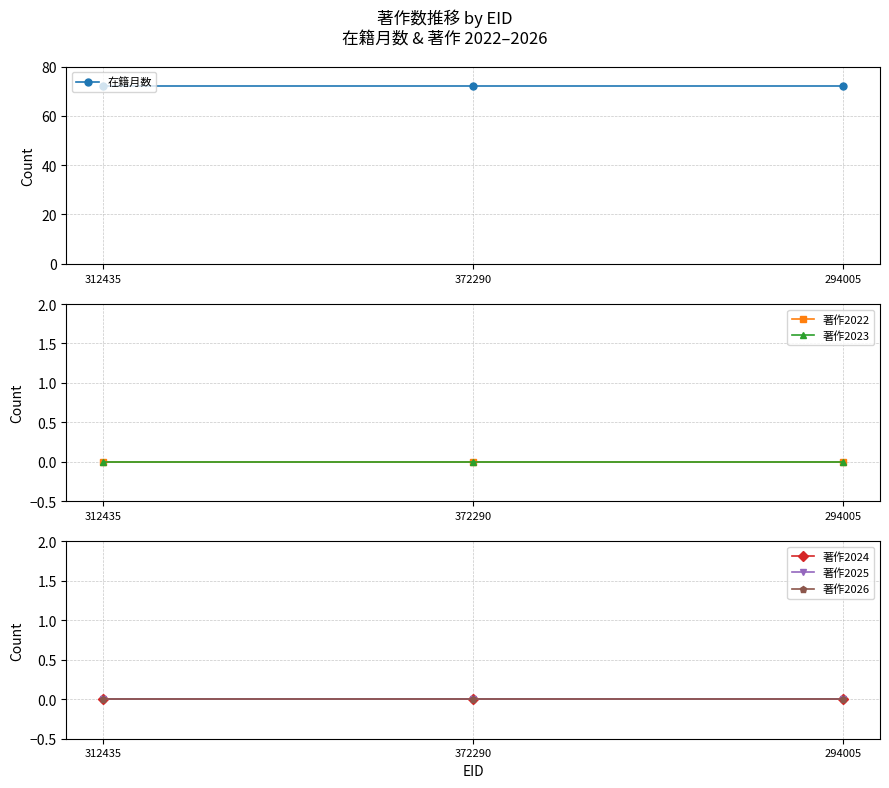

Where is 著作2023 nearest to the value 0?

312435